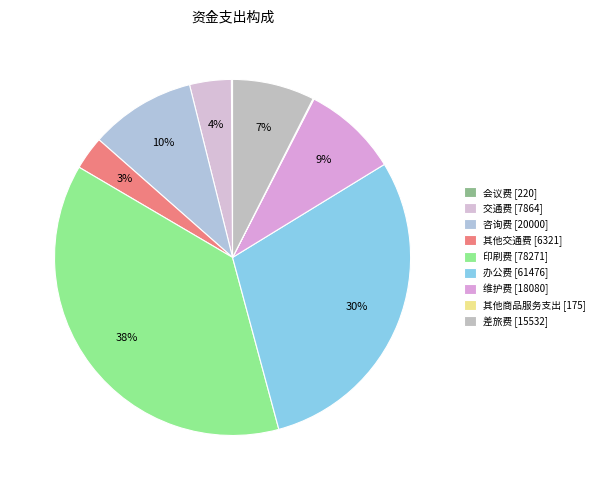

Combined, do 其他商品服务支出 and 咨询费 account for over 50%?

No